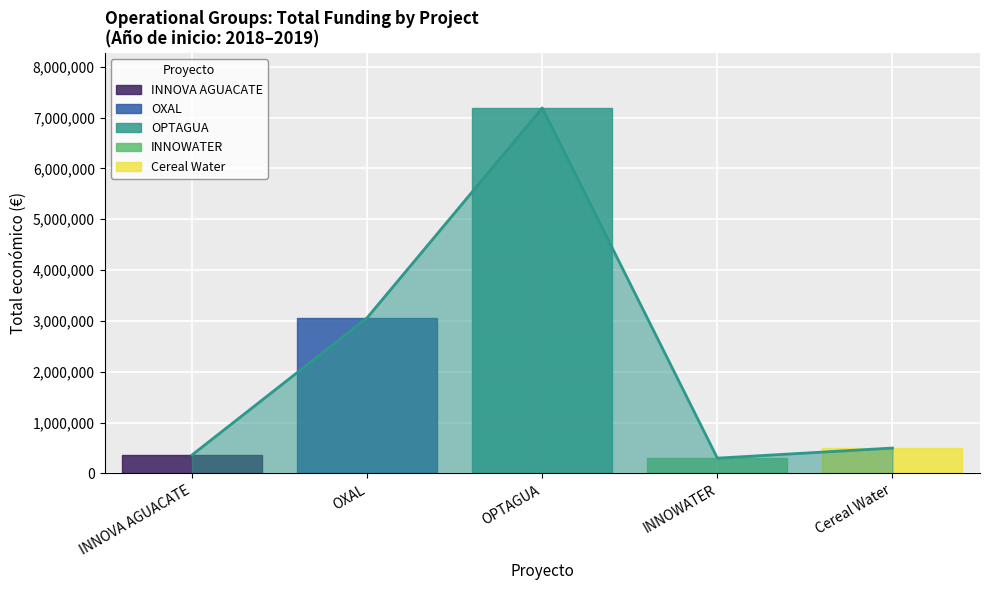

Reading left to right, what are all the values shown in this chart?

INNOVA AGUACATE=365045	OXAL=3062871	OPTAGUA=7187653	INNOWATER=301504	Cereal Water=499930